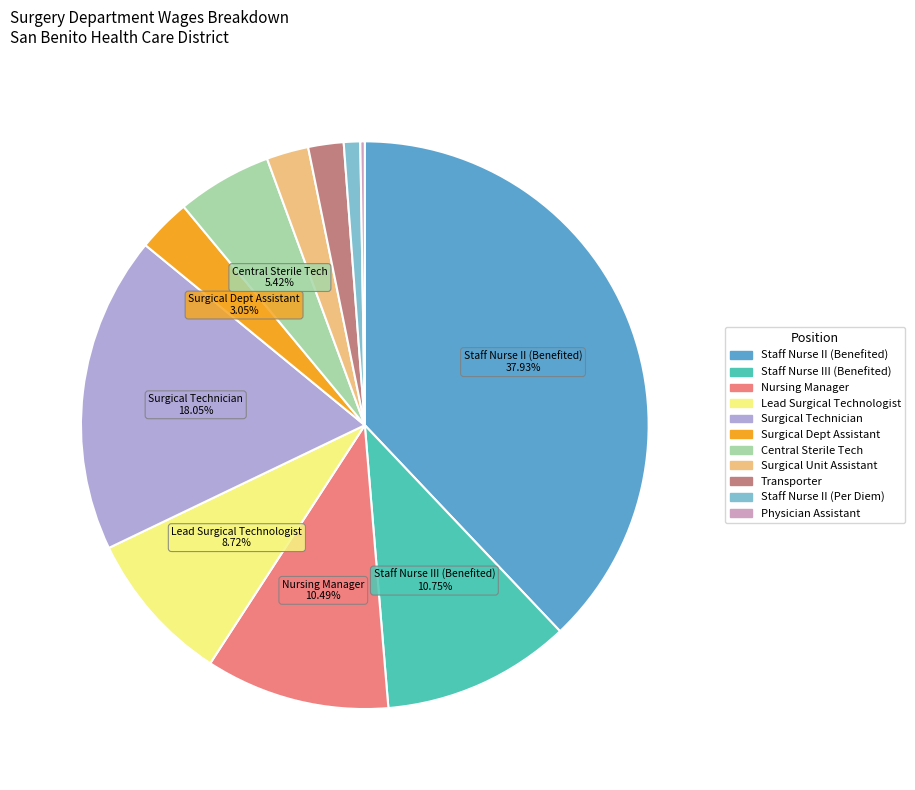

Is there any slice that represents more than half of the pie?

No